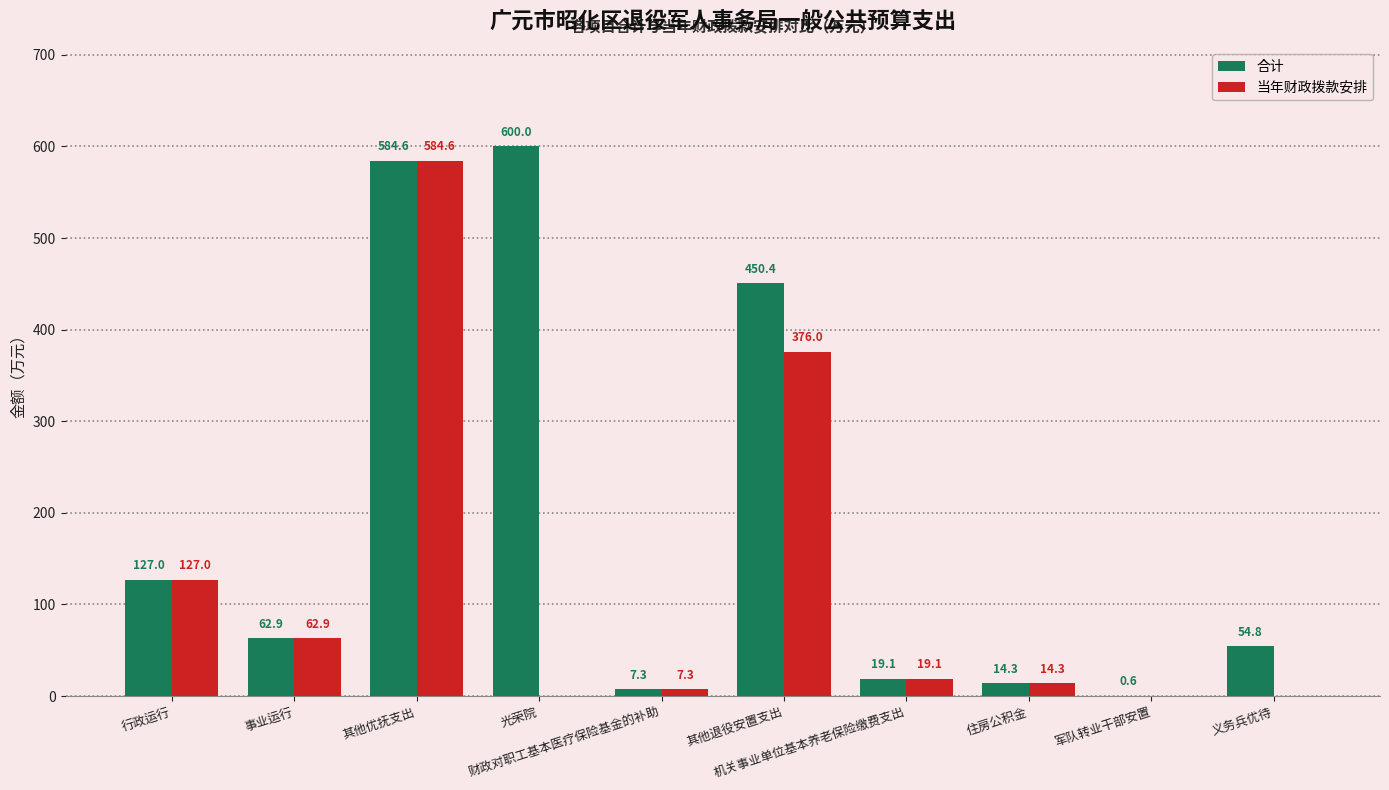

Is it true that 合计 equals 127.0 at 行政运行?

True